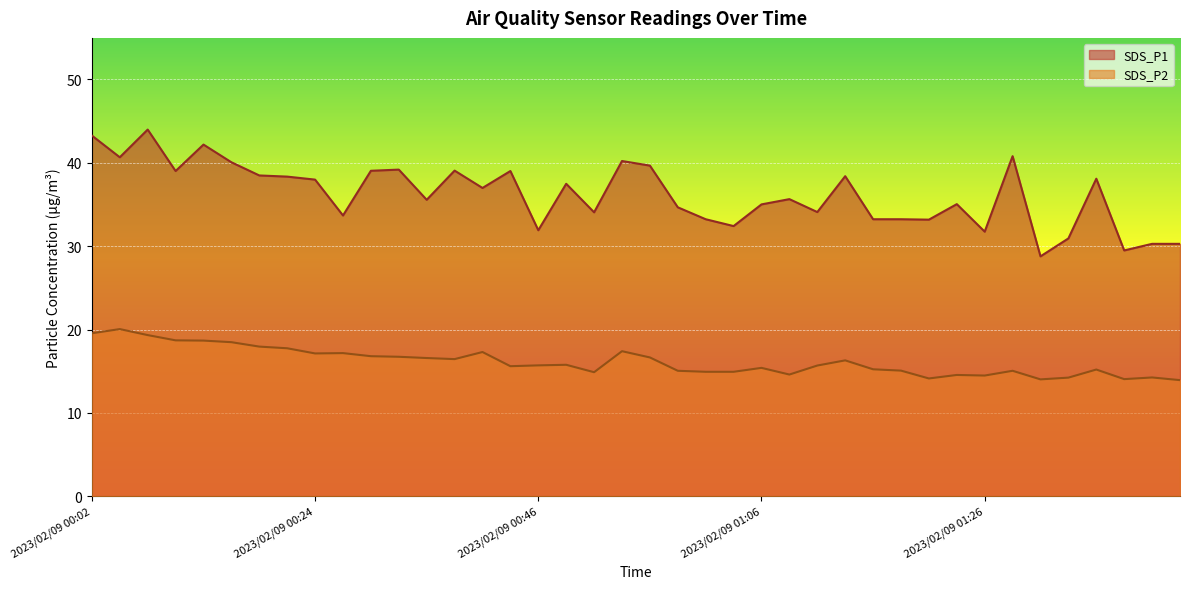

Rank the series by their maximum value, from lowest to highest.

SDS_P2, SDS_P1